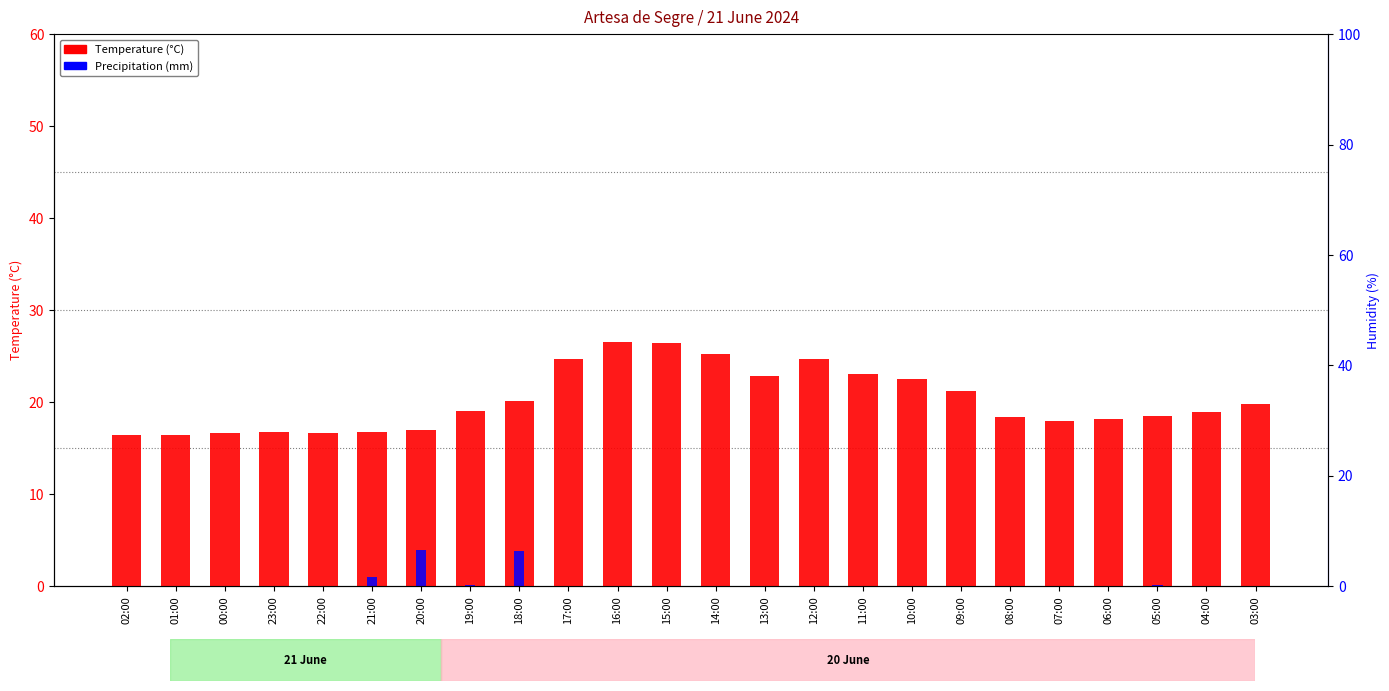

At which category is the sum across all series the highest?

16:00